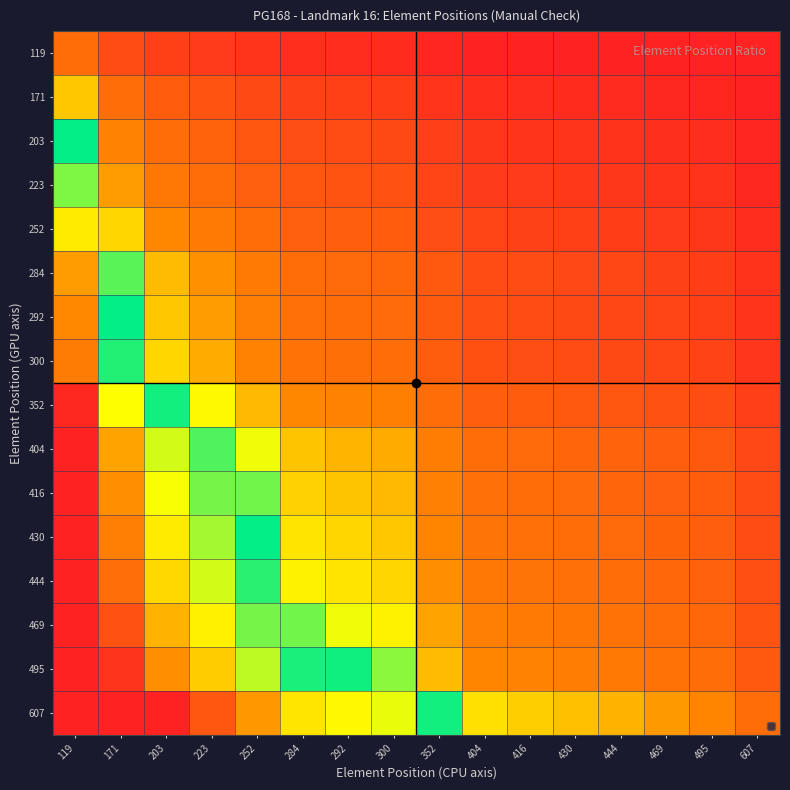

What is the greatest value displayed?

5.1